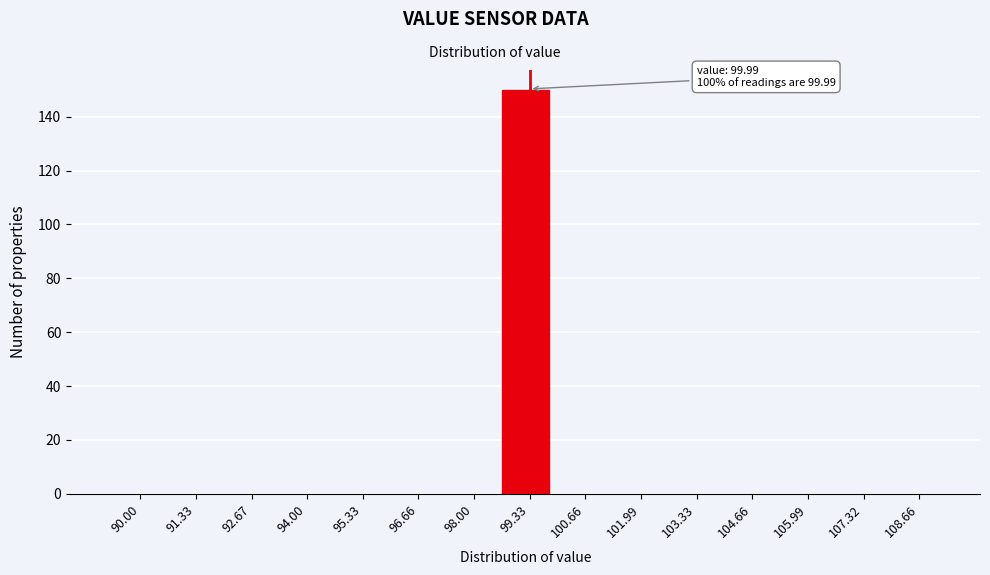

Reading left to right, extract all data points from this chart.

90.00=0	91.33=0	92.67=0	94.00=0	95.33=0	96.66=0	98.00=0	99.33=150	100.66=0	101.99=0	103.33=0	104.66=0	105.99=0	107.32=0	108.66=0